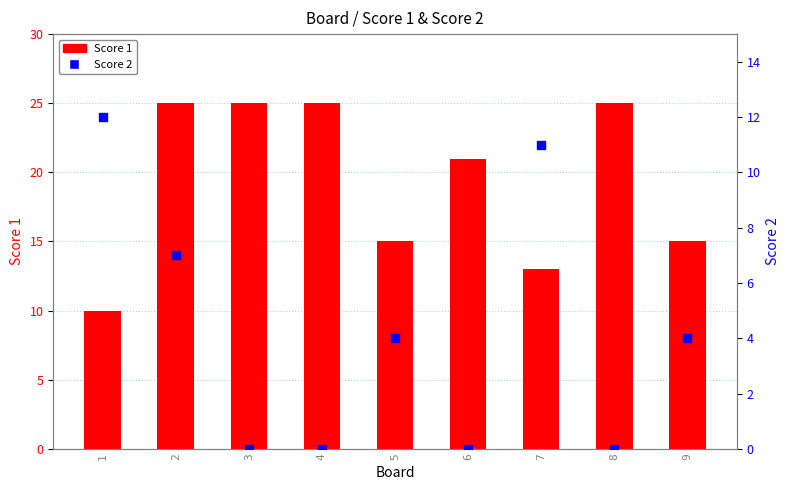

At how many categories does at least one series exceed 13?

7